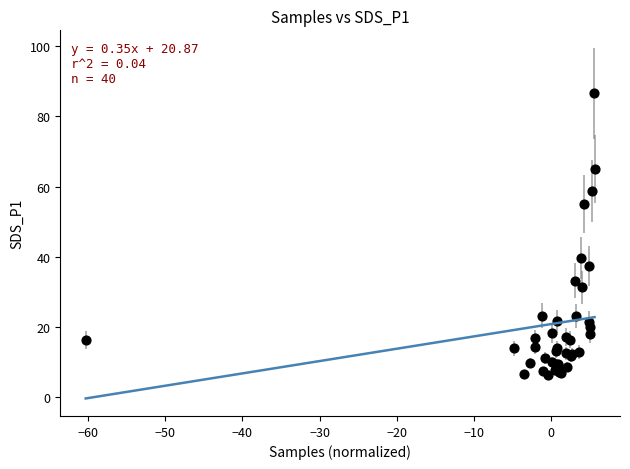

What Y value in the scatter plot is closest to 46?

39.6